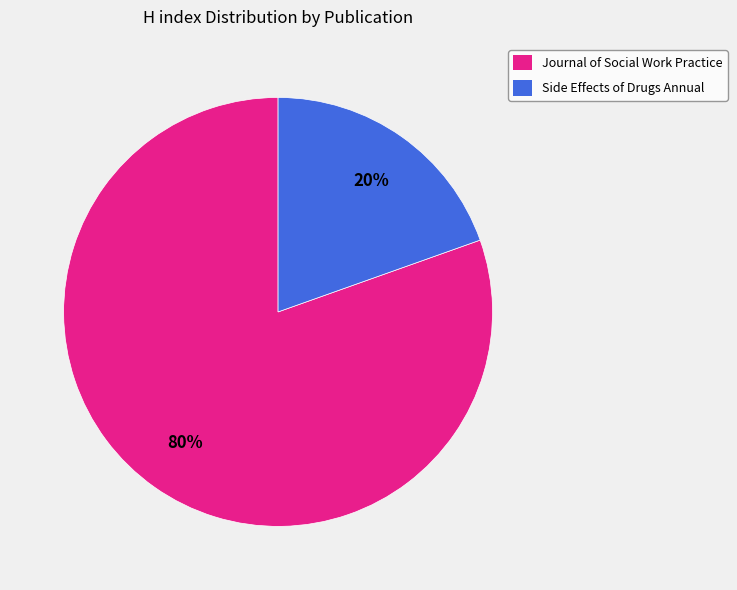

To the nearest percent, what is the average slice percentage?

50%